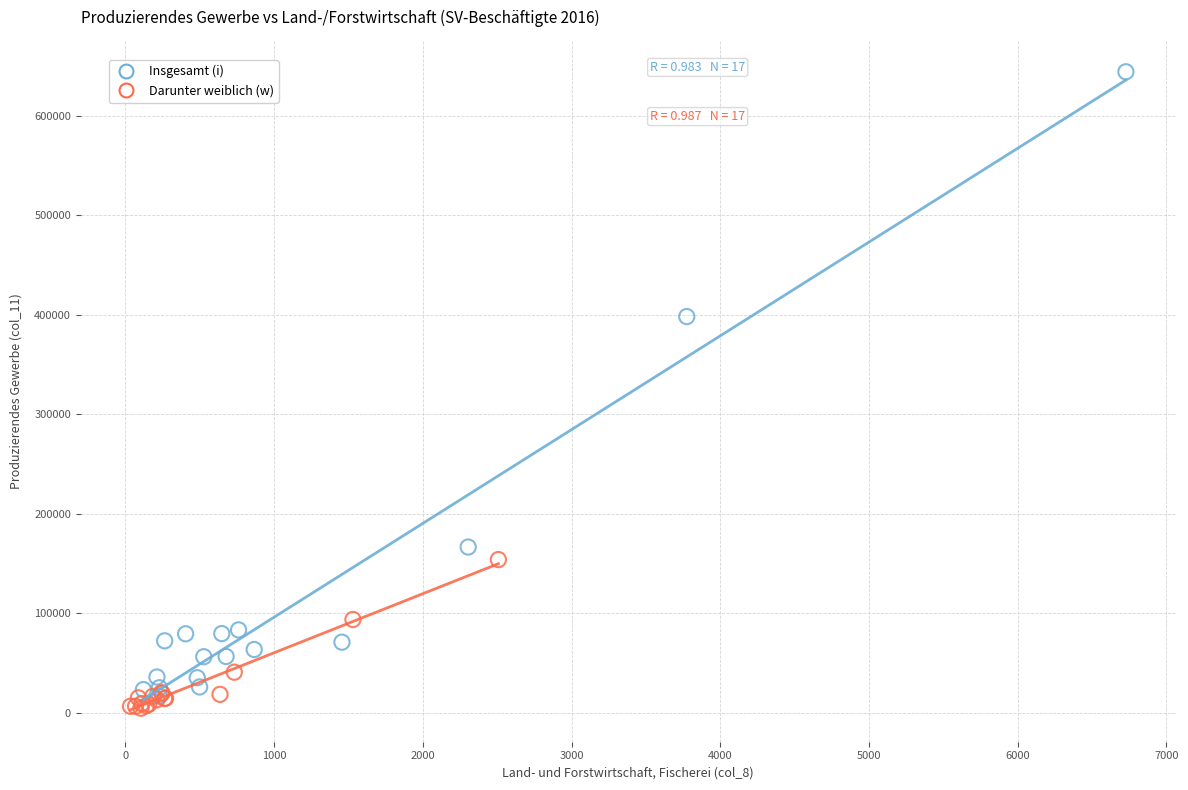

Which series has the largest Y range (max minus min)?

Insgesamt (i)